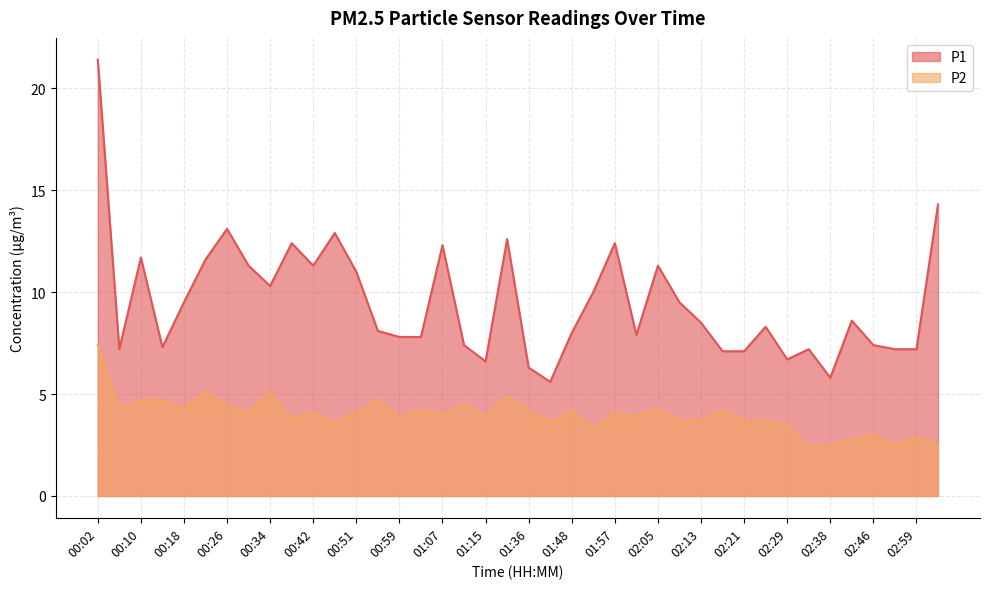

True or false: P2 and P1 cross at least once.

False